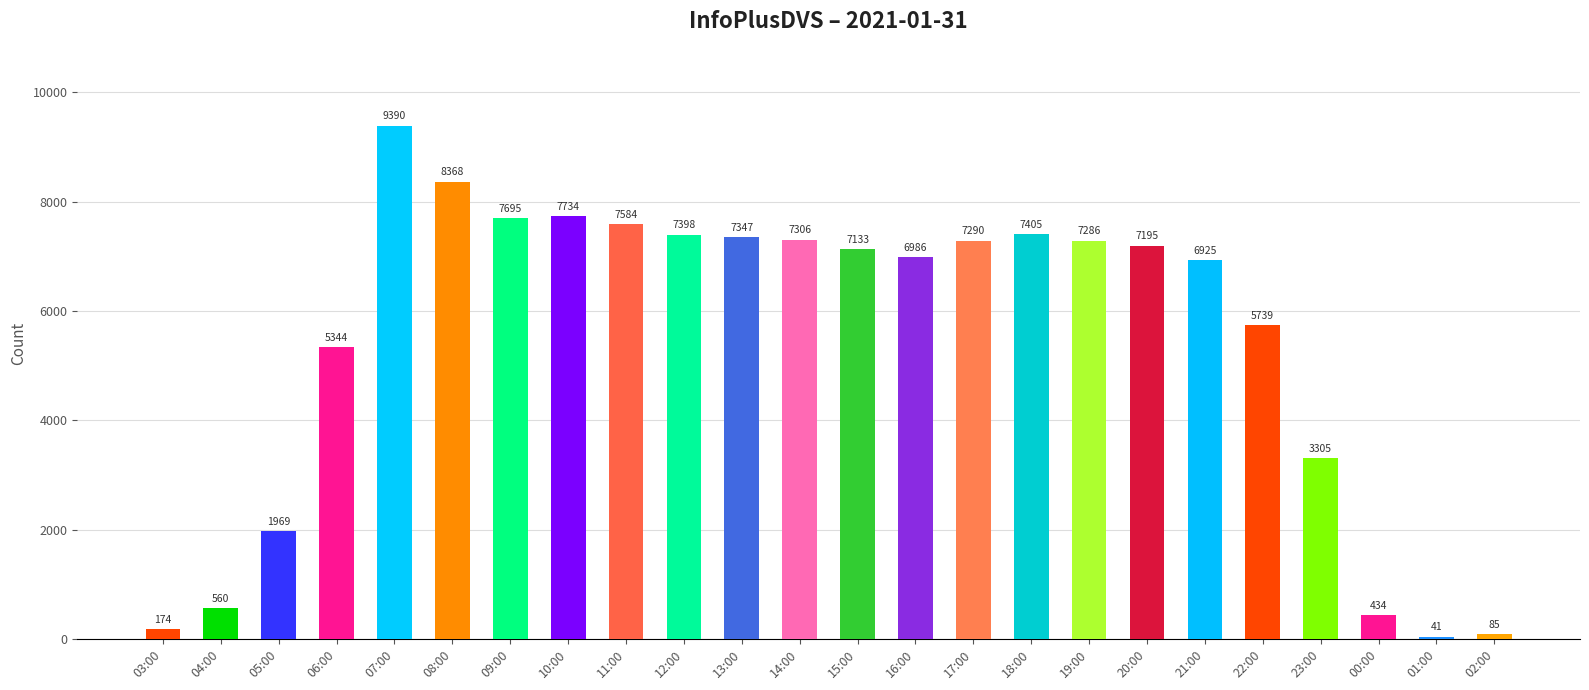

What is the maximum value shown in the chart?

9390